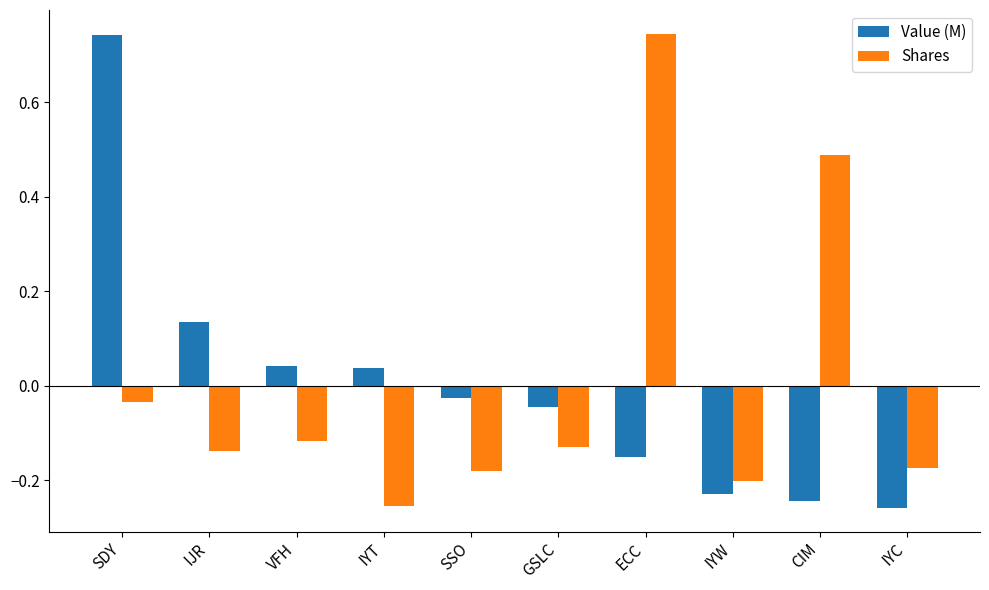

What is the difference between the maximum and minimum values in the Value (M) series?

1.0